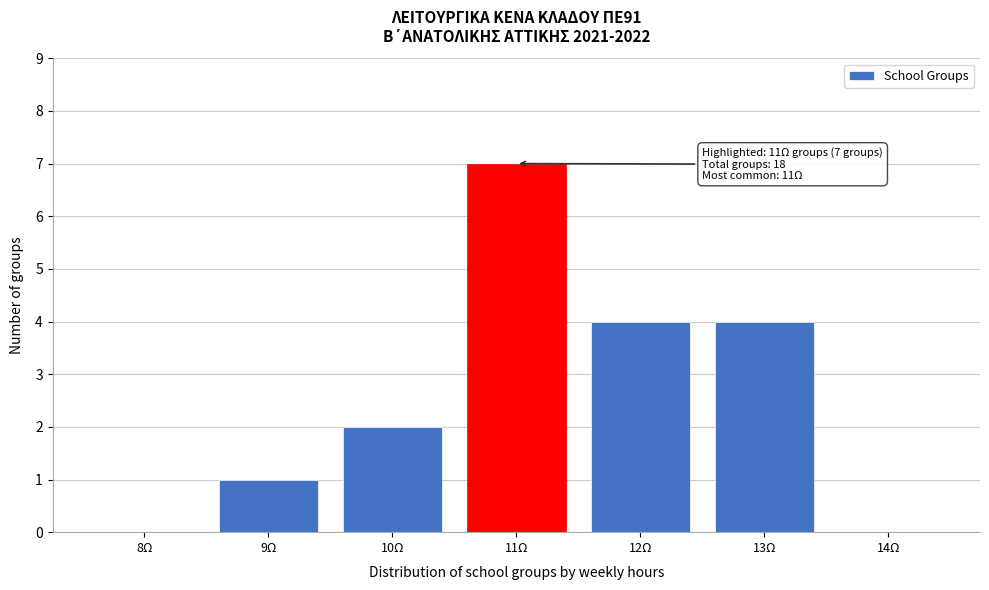

Reading left to right, list all the values displayed in this chart.

8Ω=0	9Ω=1	10Ω=2	11Ω=7	12Ω=4	13Ω=4	14Ω=0